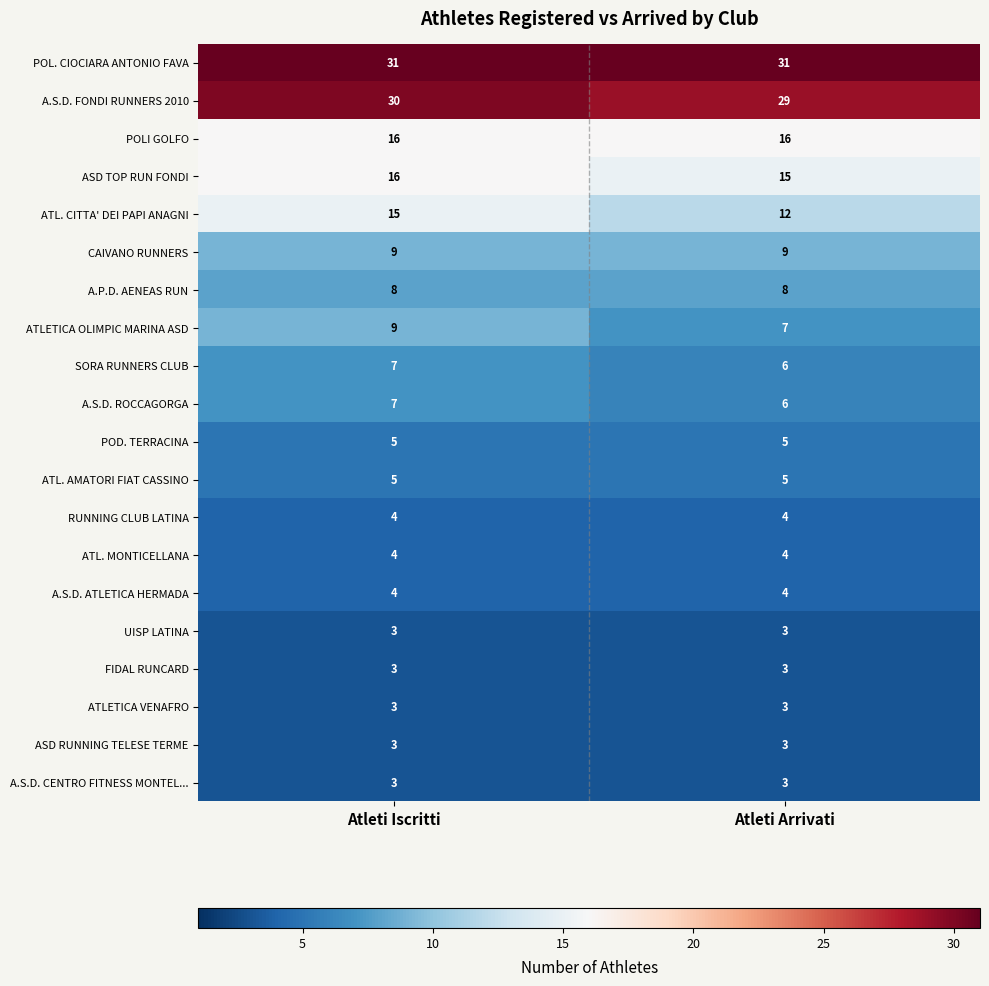

What is the greatest value displayed?

31